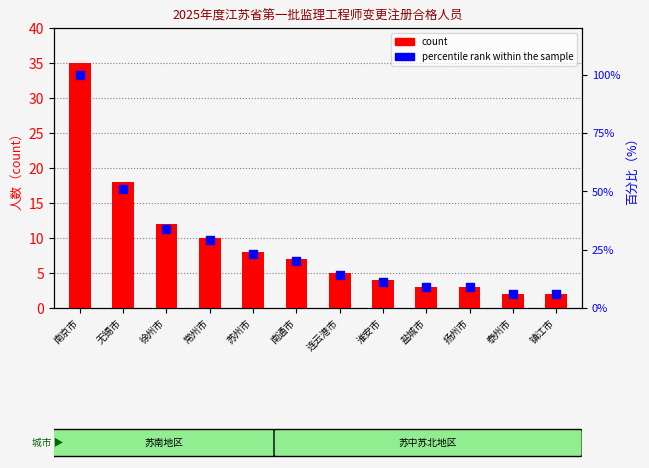

What are all the series names shown in the legend?

count, percentile rank within the sample